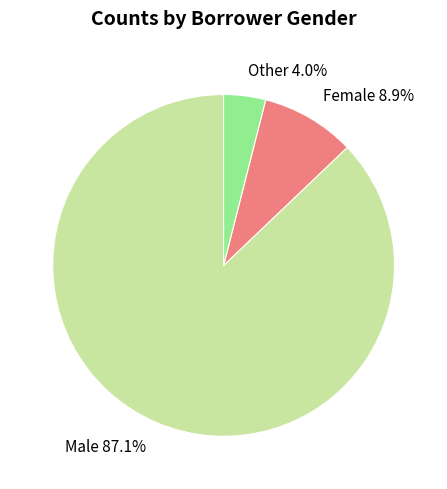

Which has a higher value, Female or Other?

Female